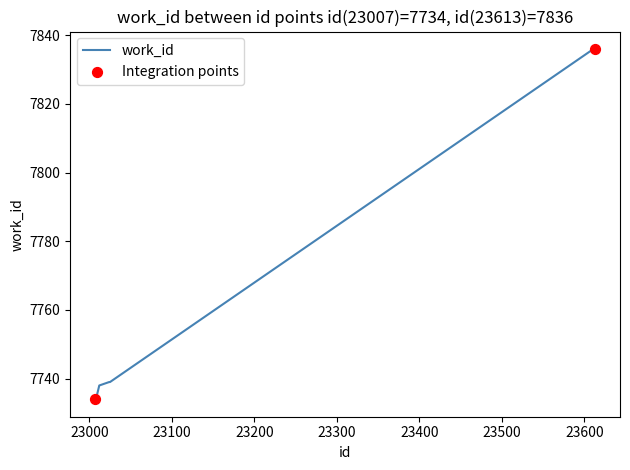

What is the difference between the maximum and second lowest values?

102